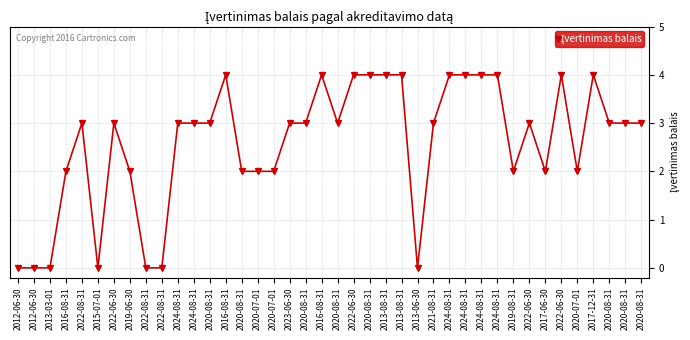

How many interior local peaks (higher than both neighbors) does the data have?

7